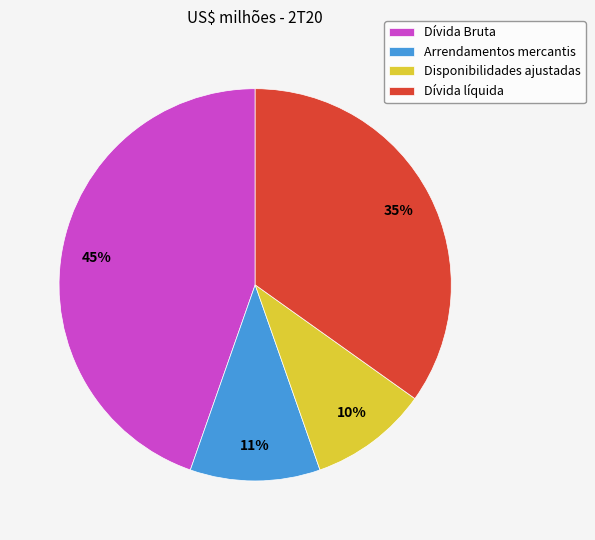

To the nearest percent, what is the difference between the Dívida líquida and Arrendamentos mercantis slice percentages?

24%